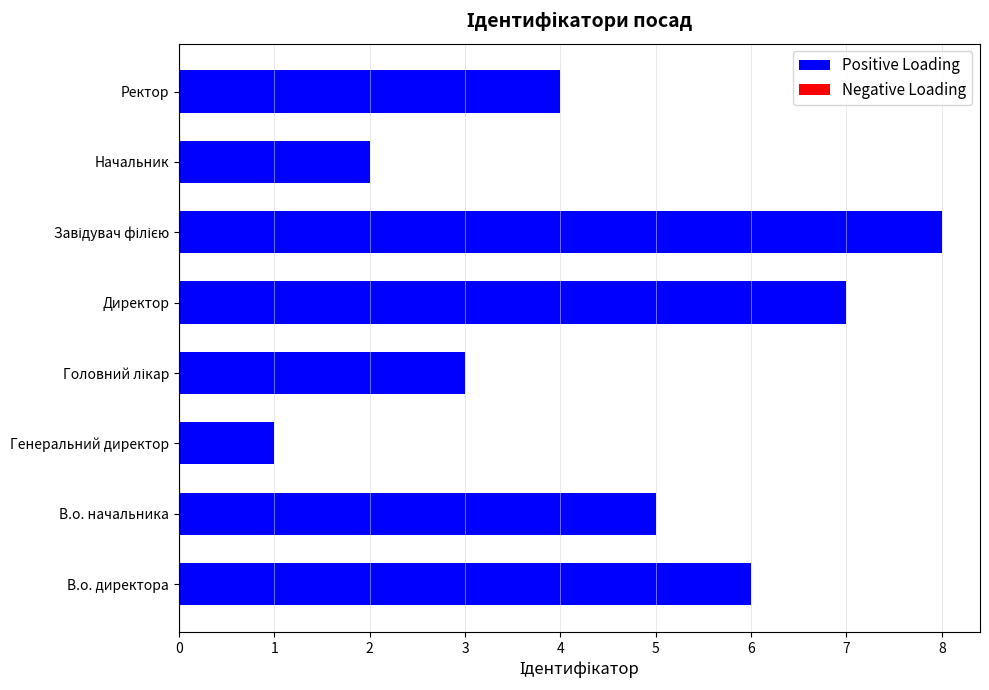

What is the maximum value shown in the chart?

8